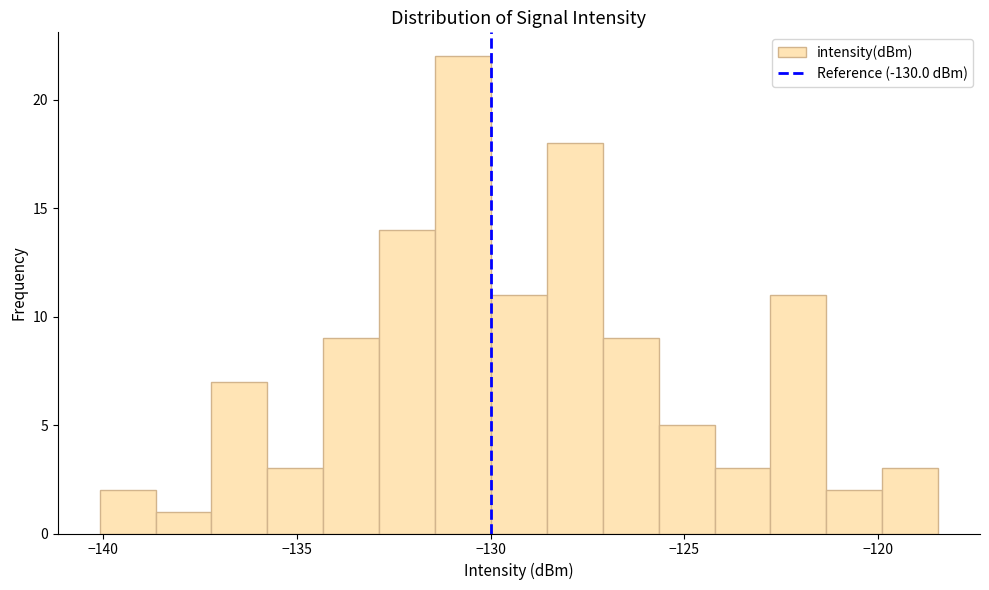

Read against the x-axis, roughly where is the centre of the tallest bar?

-130.5